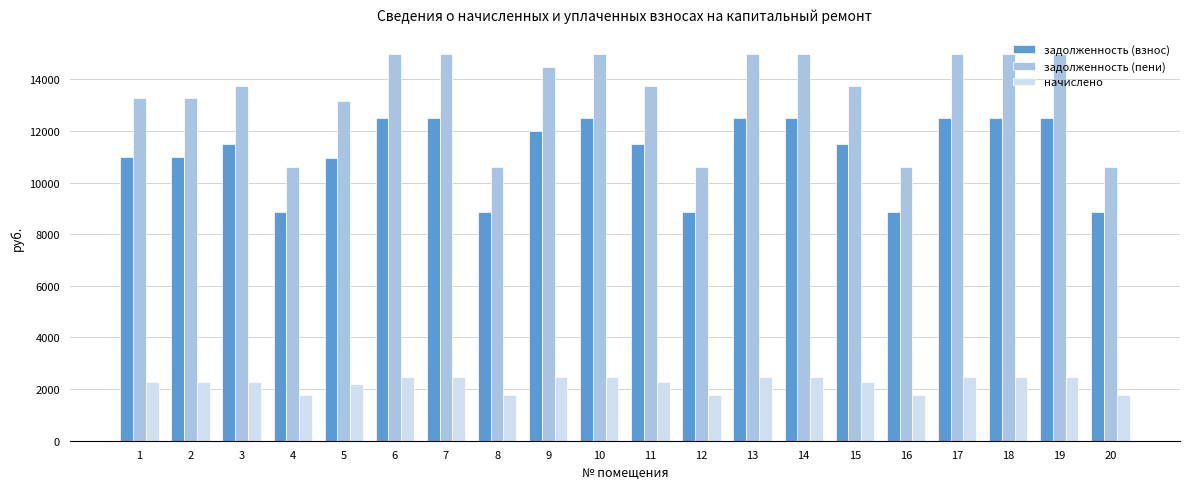

Where does the задолженность (взнос) series first go above 11478?

3